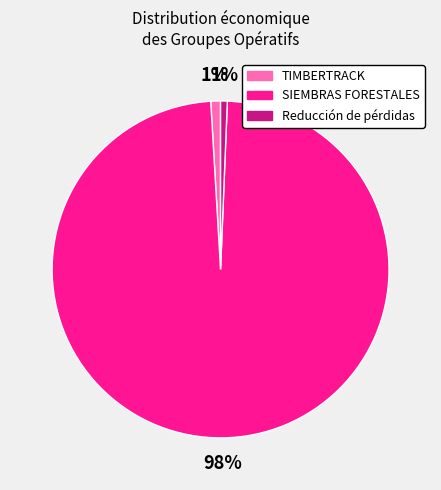

To the nearest percent, what is the average slice percentage?

33%